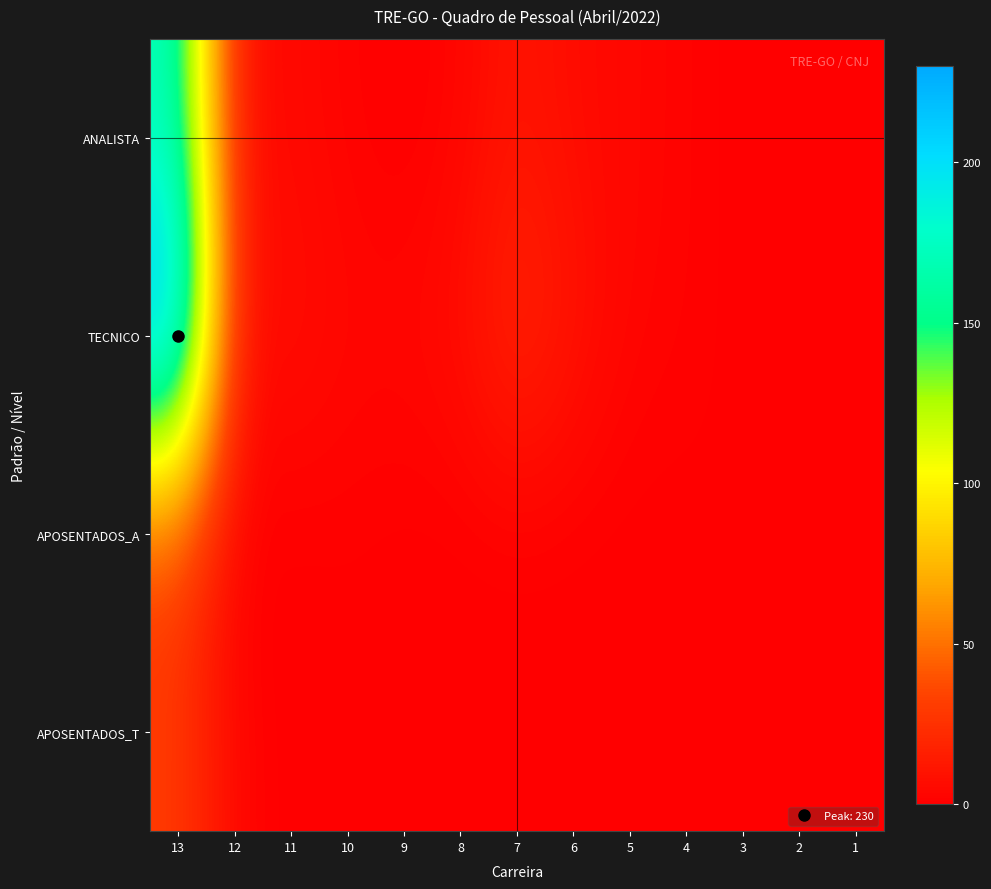

At which category is the sum across all series the highest?

13